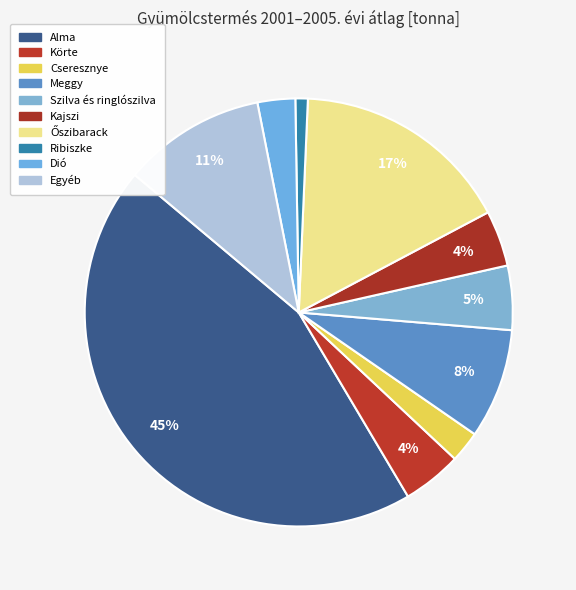

The Szilva és ringlószilva slice represents 5% of the pie. True or false?

True